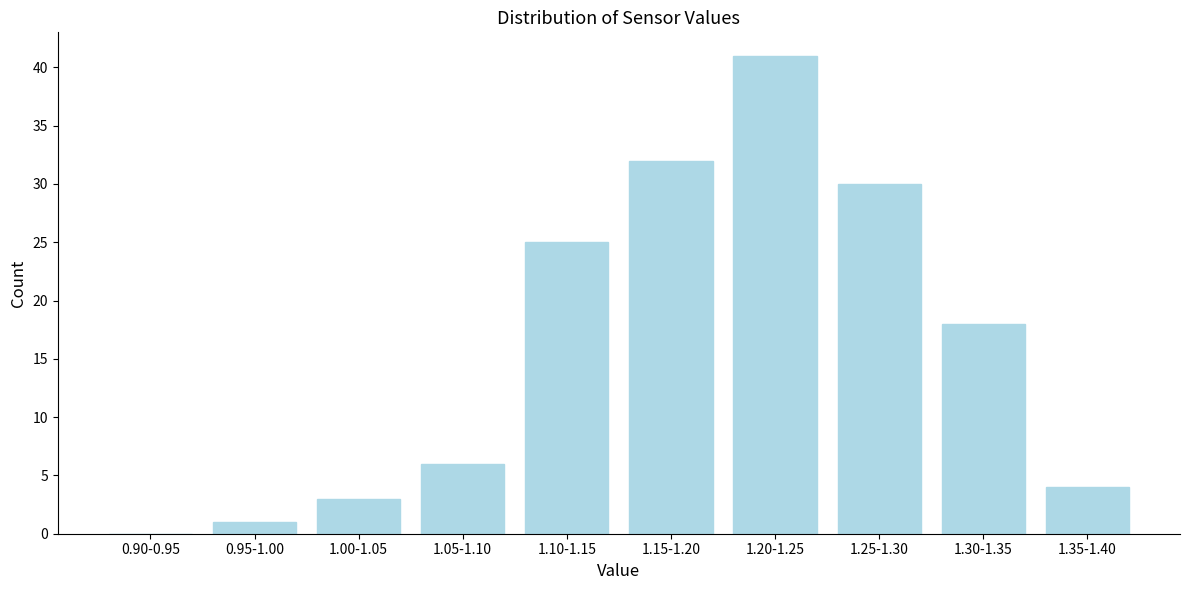

Reading right to left, what are all the values shown in this chart?

1.35-1.40=4	1.30-1.35=18	1.25-1.30=30	1.20-1.25=41	1.15-1.20=32	1.10-1.15=25	1.05-1.10=6	1.00-1.05=3	0.95-1.00=1	0.90-0.95=0